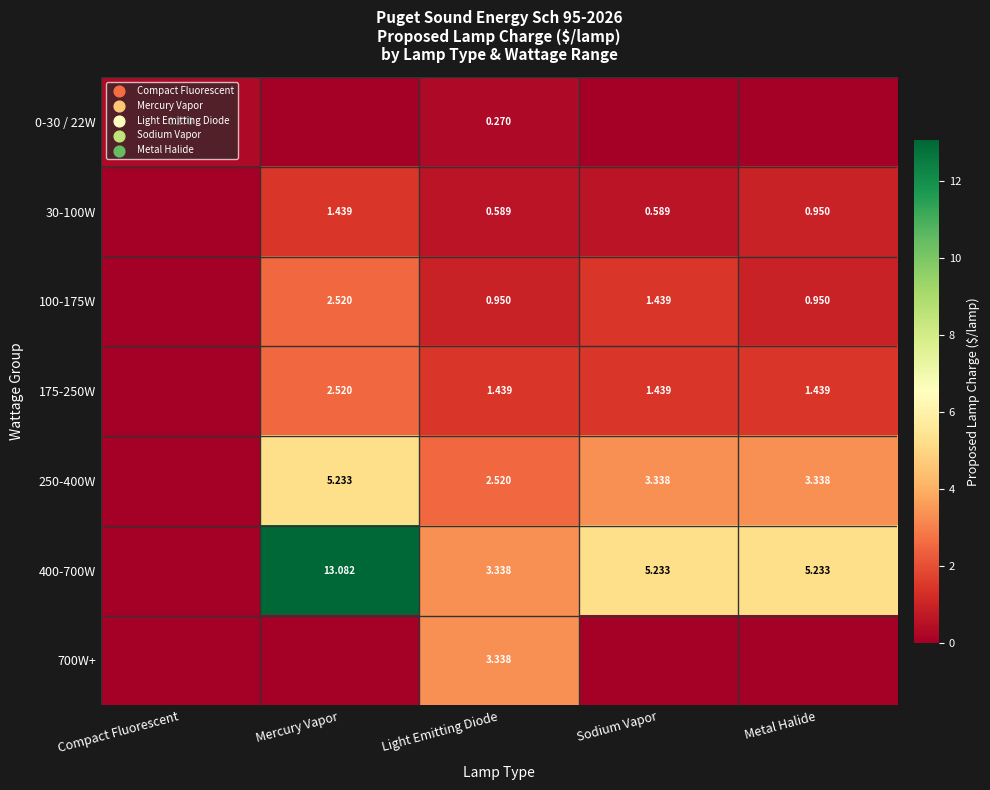

Is the value of 30-100W at Metal Halide greater than the value of 400-700W at Metal Halide?

No